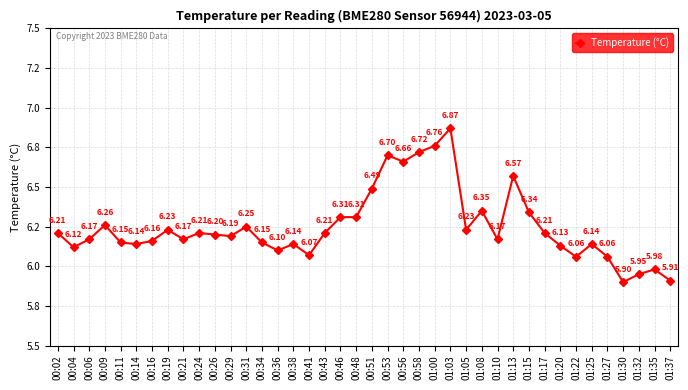

Is this an area chart (filled region under the line)?

No